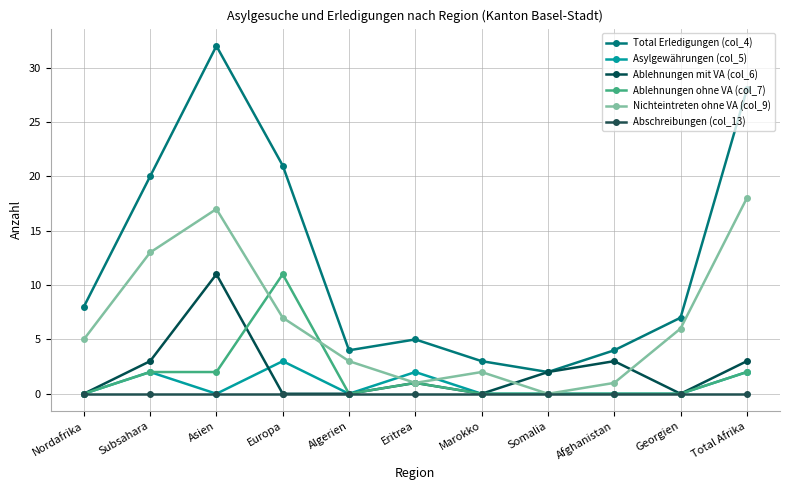

How many lines are shown in the chart?

6